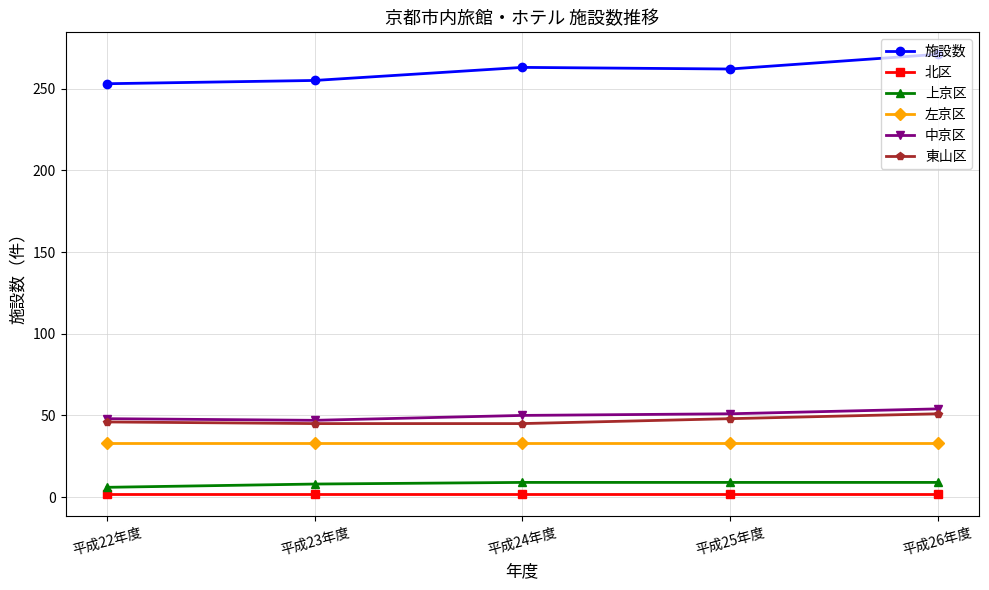

At which category is the sum across all series the highest?

平成26年度